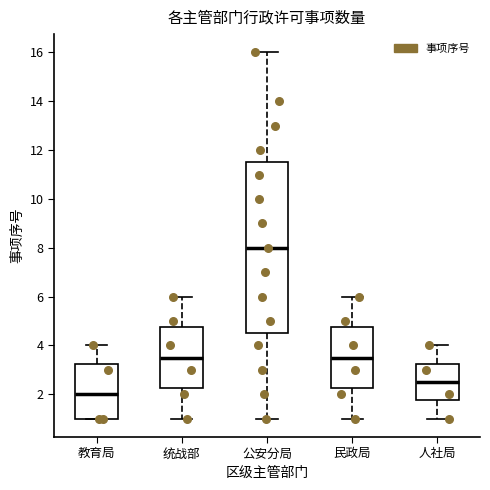

Which box is the tallest, from its lower edge to its upper edge?

公安分局